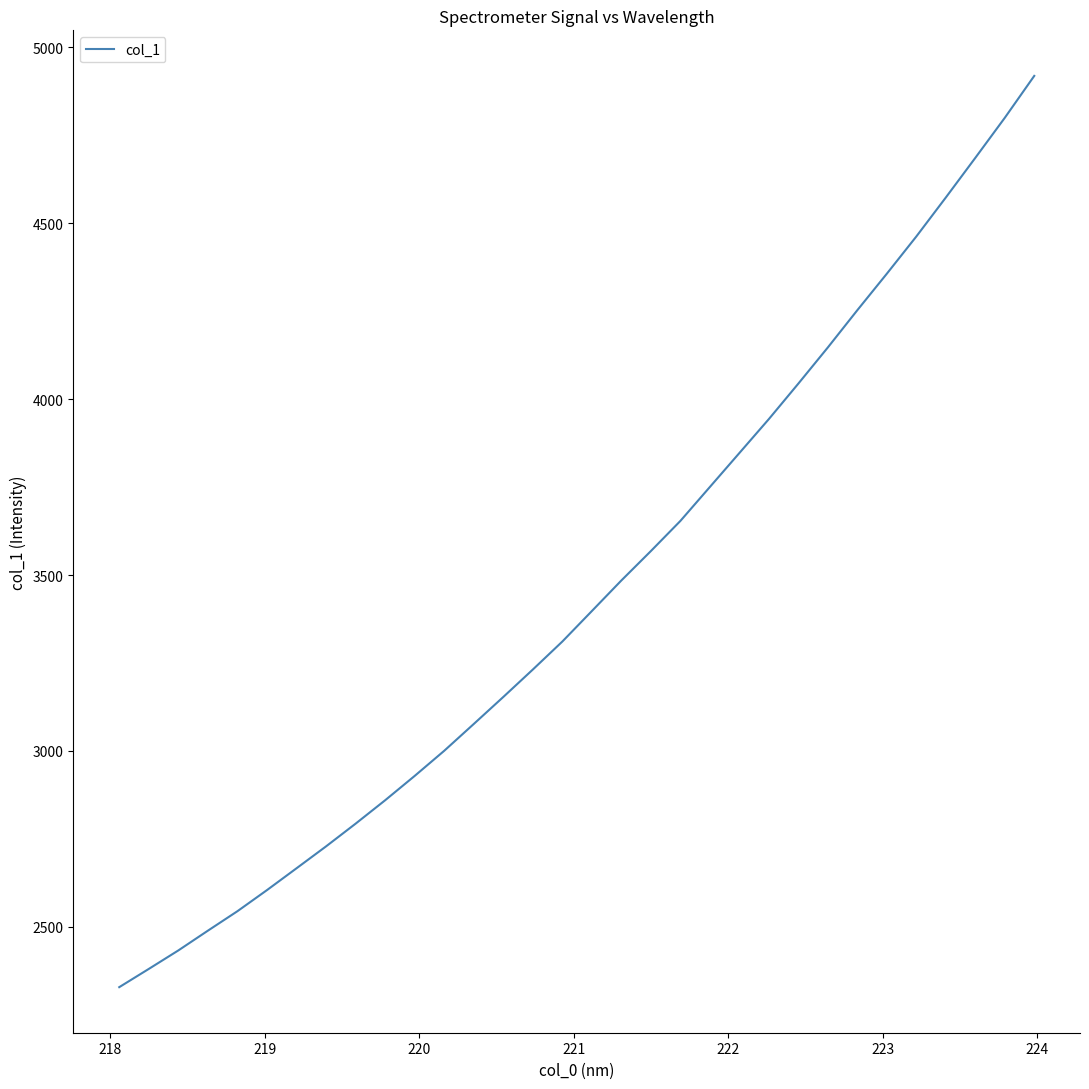

What is the maximum value shown in the chart?

4918.6